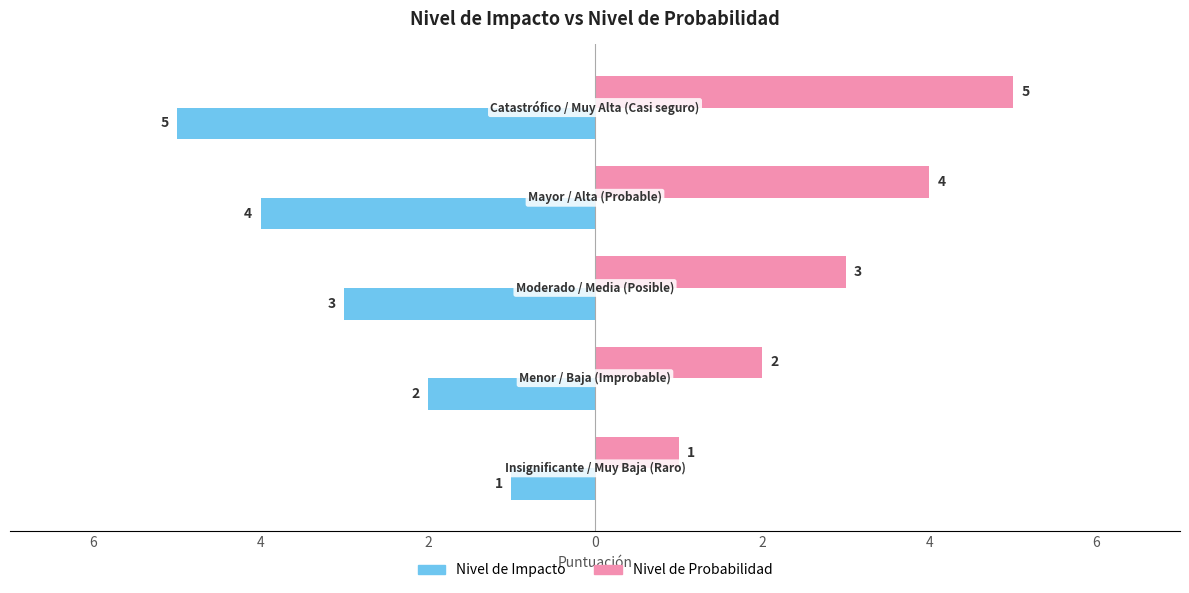

List the series in order of their peak value, highest first.

Nivel de Probabilidad, Nivel de Impacto